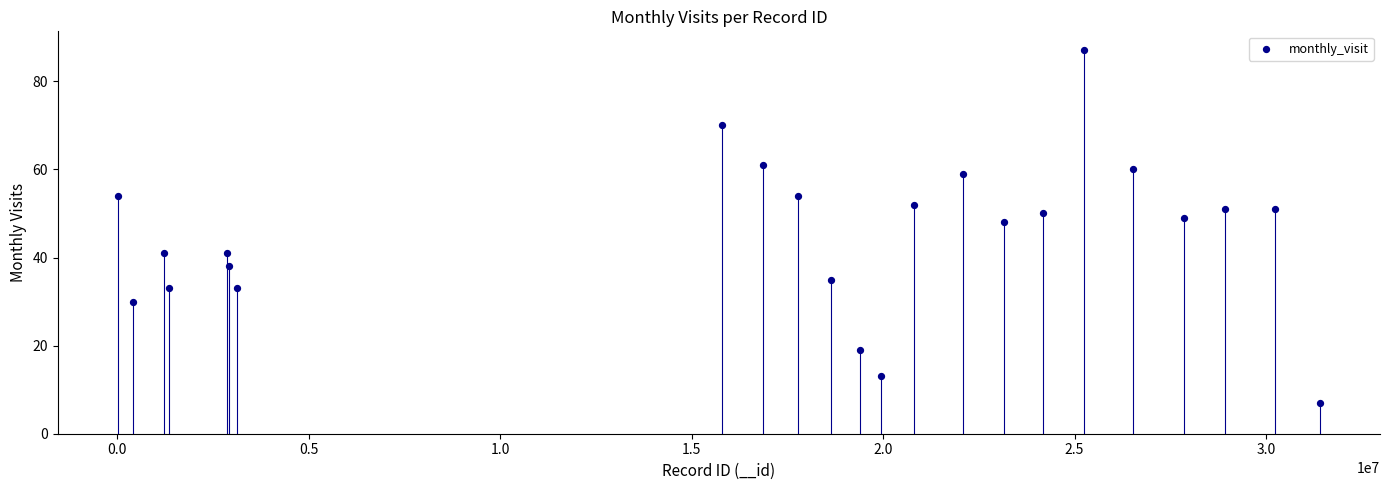

What Y value in the scatter plot is closest to 47?

48